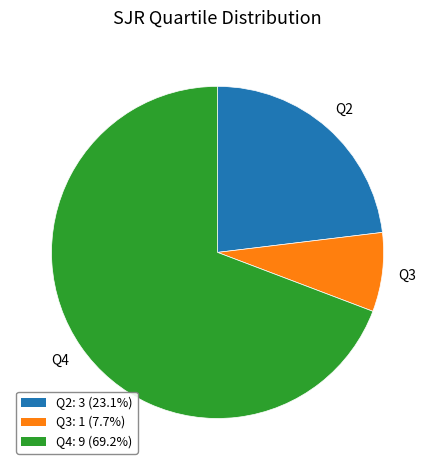

Rank the categories by value from highest to lowest.

Q4, Q2, Q3